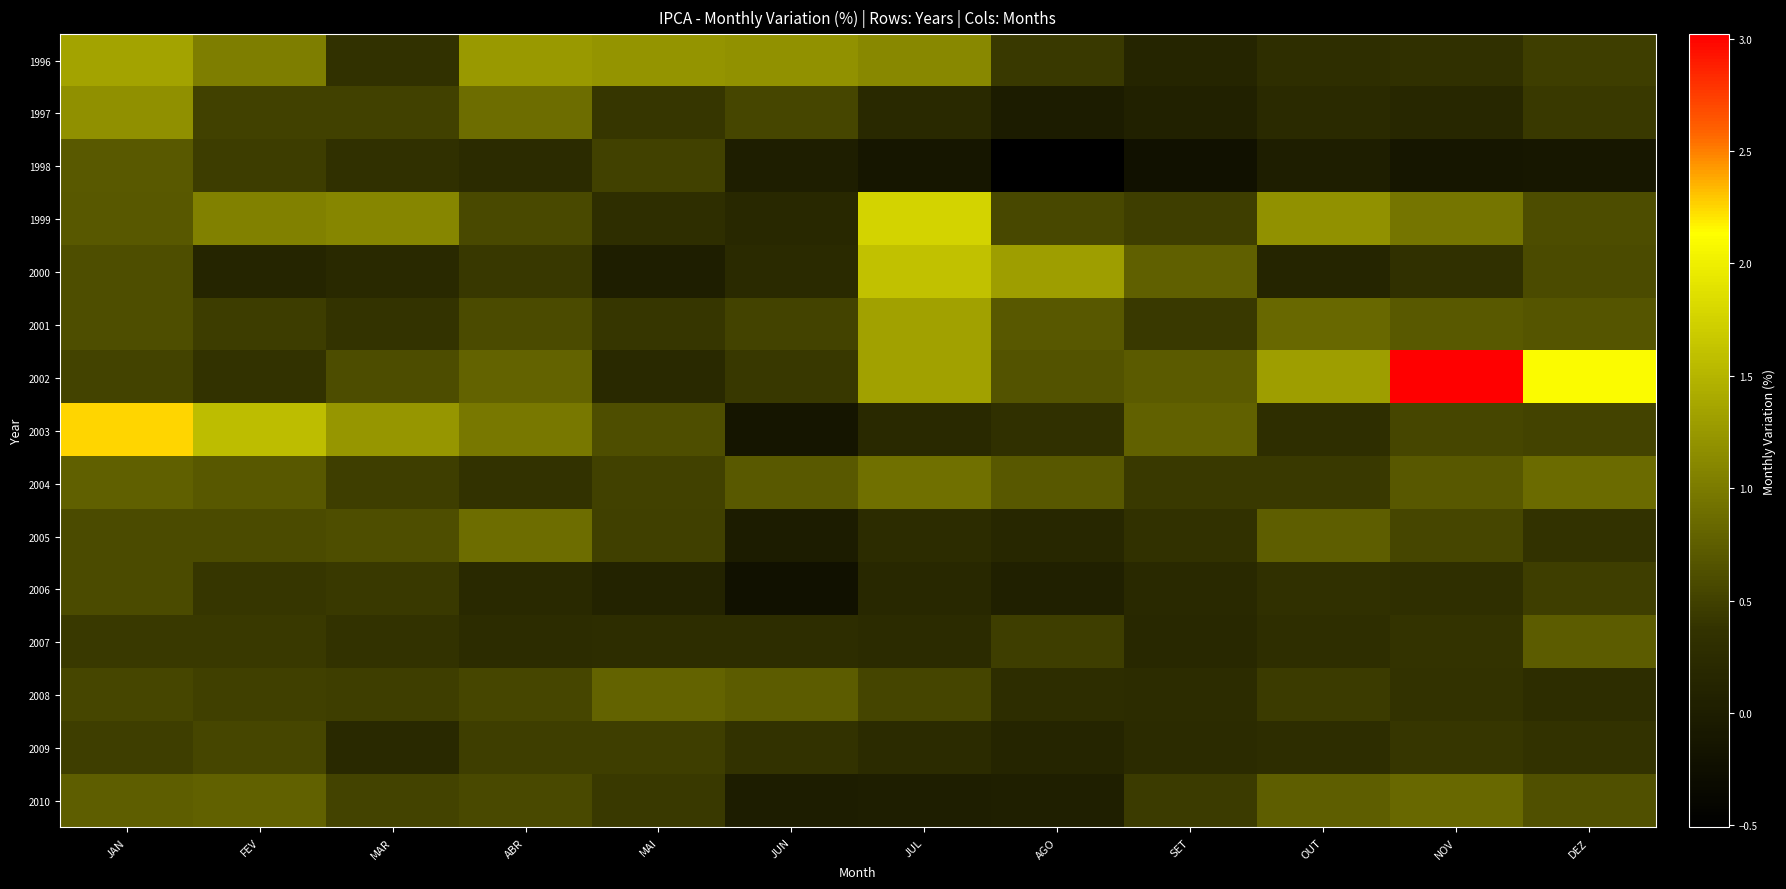

At which category is the sum across all series the highest?

JAN